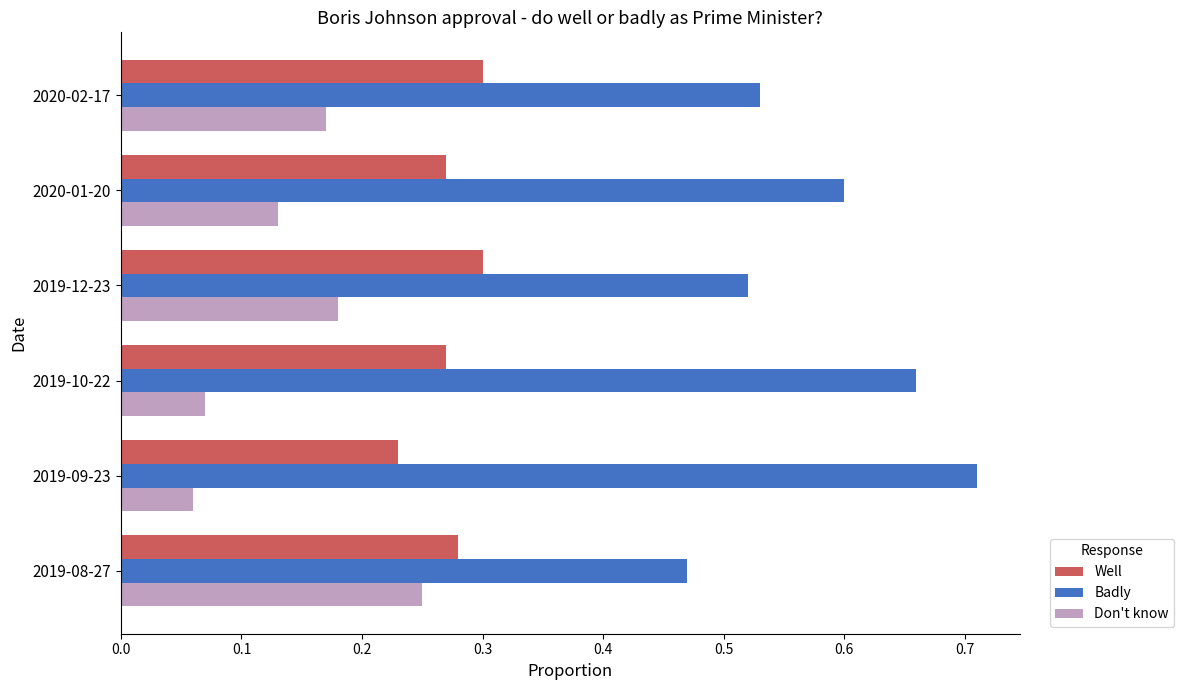

The Well series shows 0.4 at 2019-12-23. True or false?

False